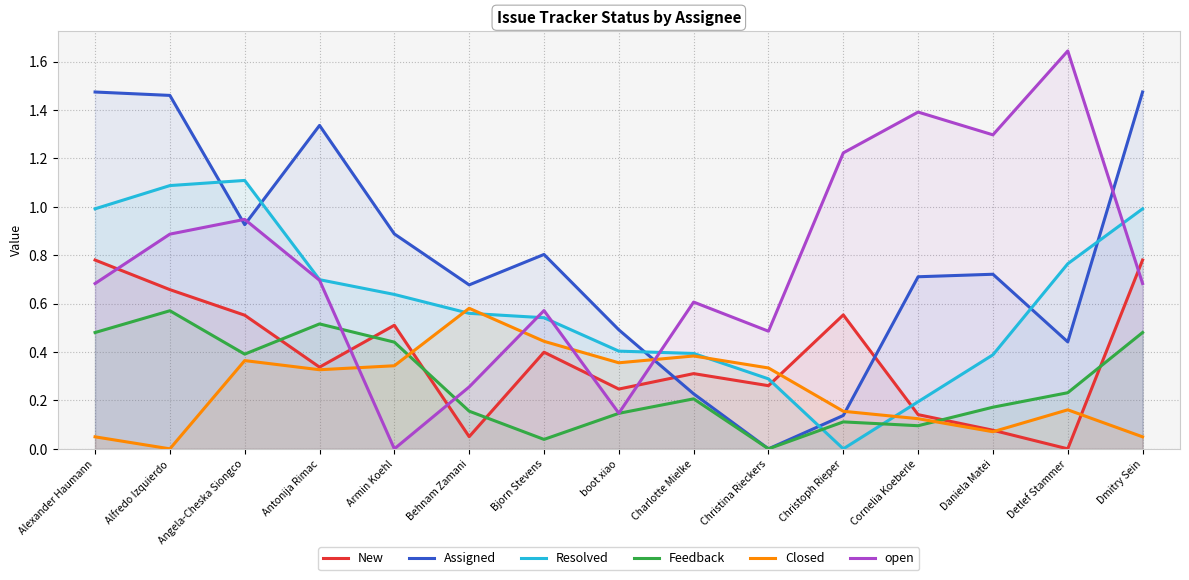

Between which two adjacent categories do Assigned and open first intersect?

Alfredo Izquierdo and Angela-Cheska Siongco